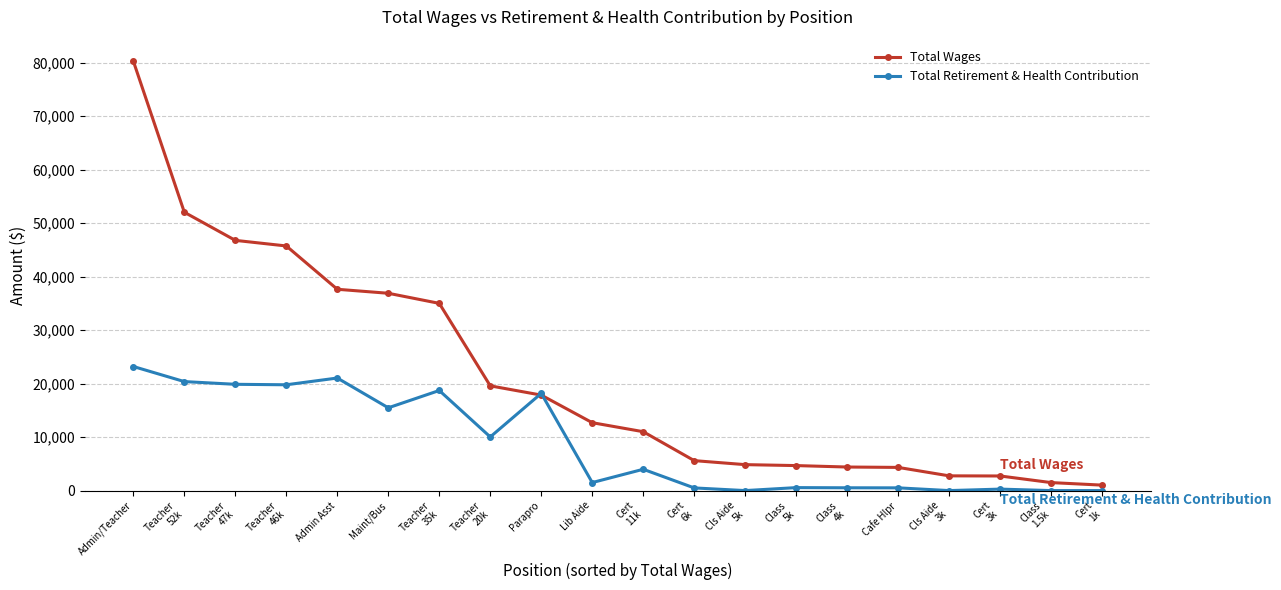

Which series has the widest spread of values?

Total Wages